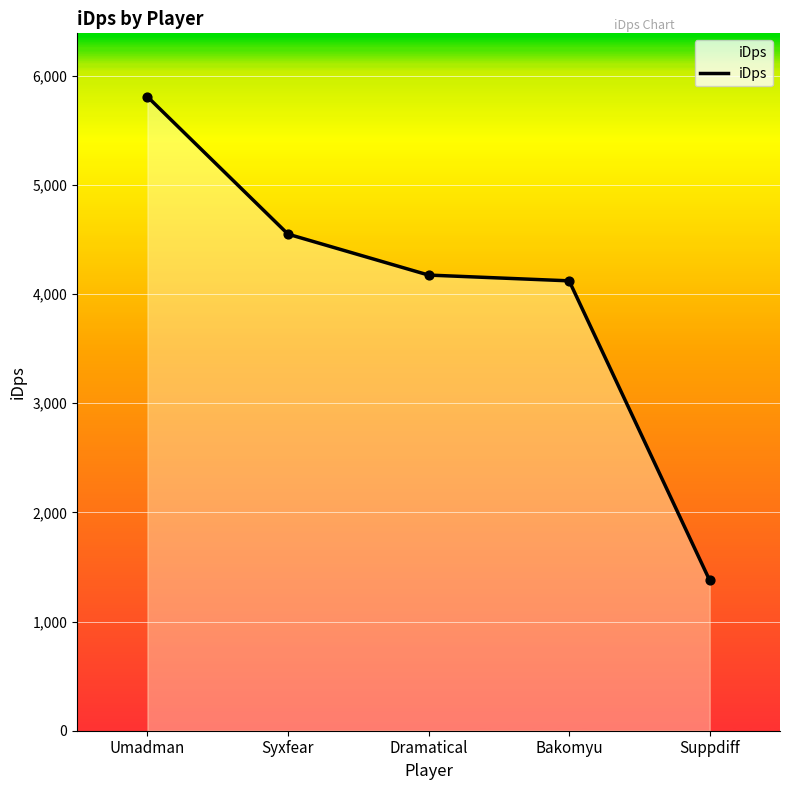

Approximately how many times larger is the value at Umadman compared to Syxfear?

1.3